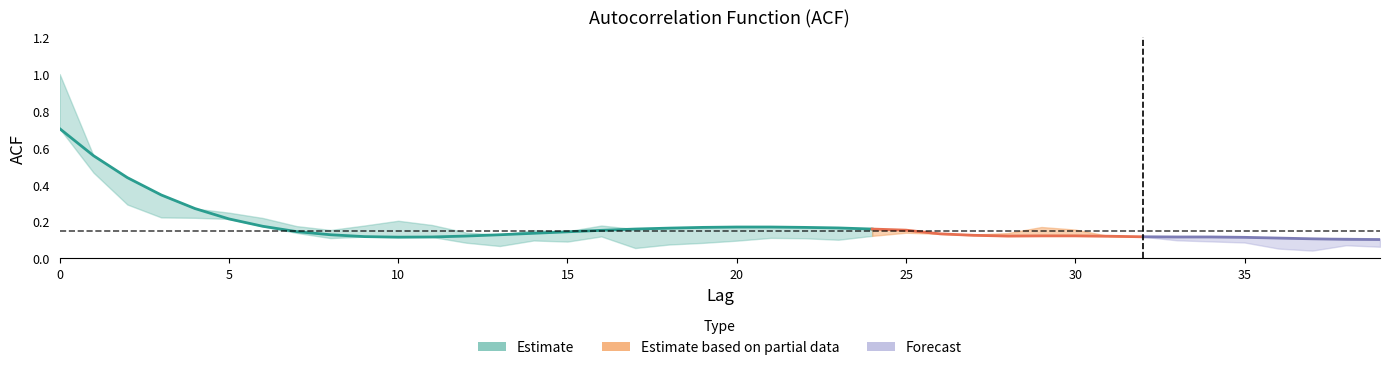

True or false: acf_shown has a value of 0.1 at 19.

False